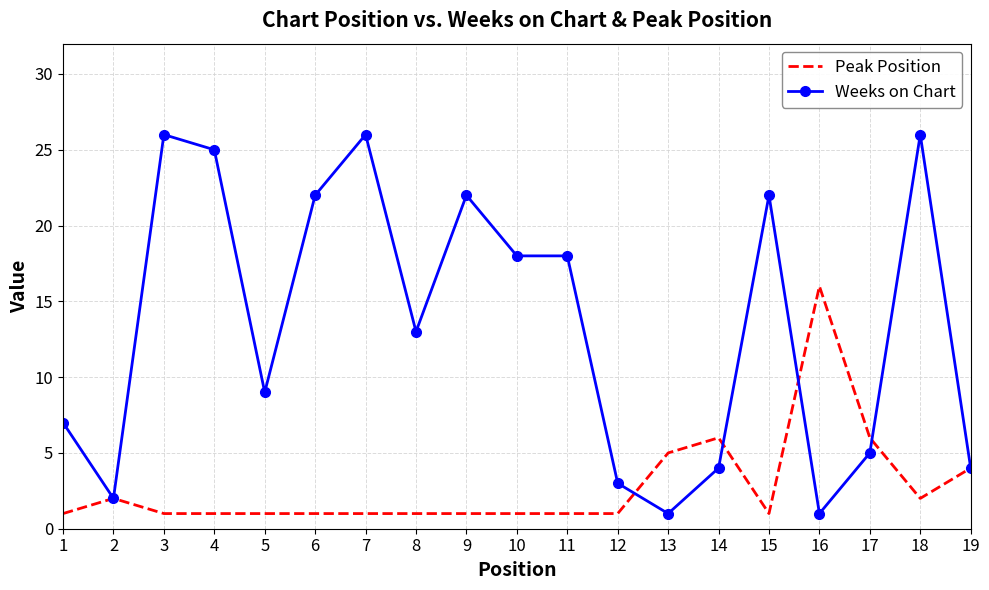

Which series has the largest total across all categories?

Weeks on Chart